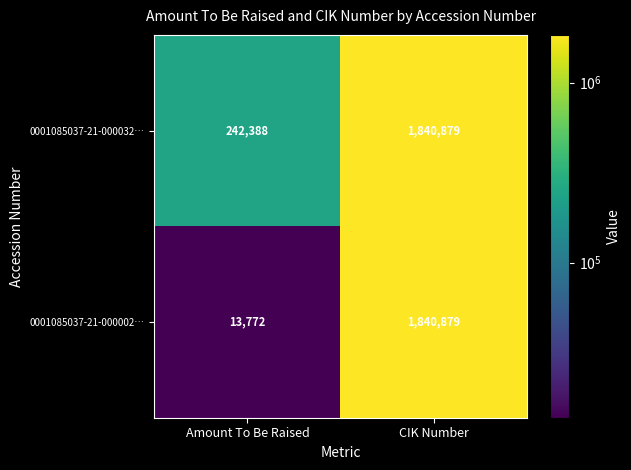

What is the average value of the 0001085037-21-000002… series?

927326